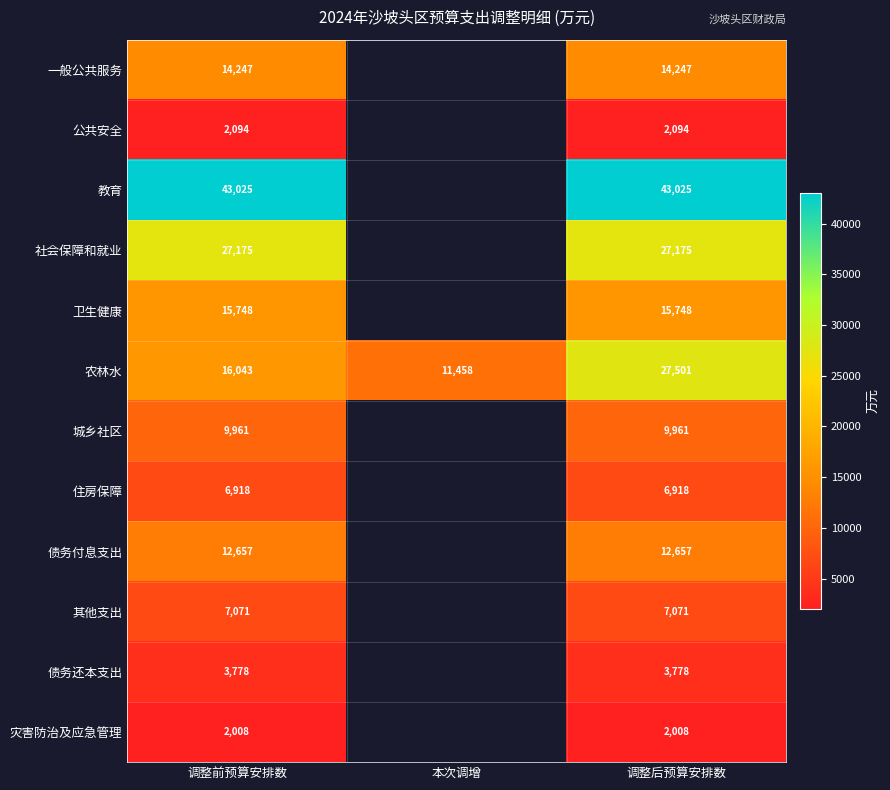

How many series are shown in this chart?

12